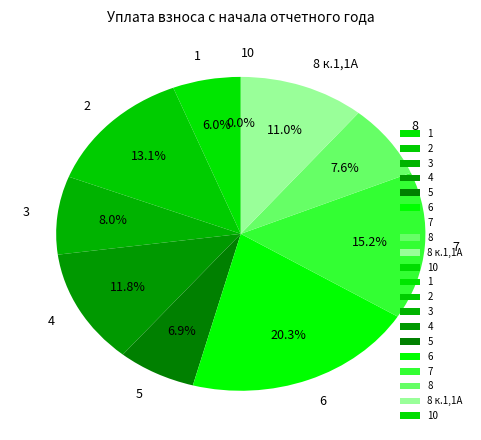

What percentage is the 8 slice, to the nearest percent?

8%